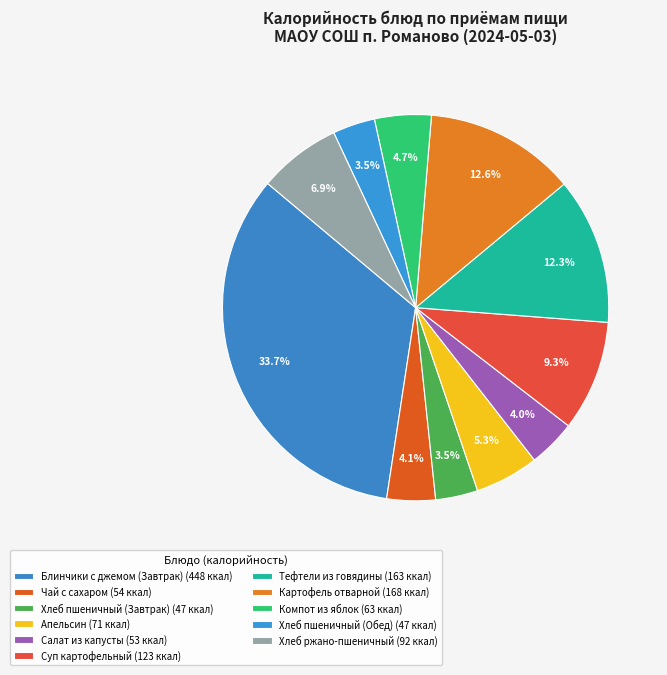

Does Хлеб ржано-пшеничный account for over 50% of the chart?

No